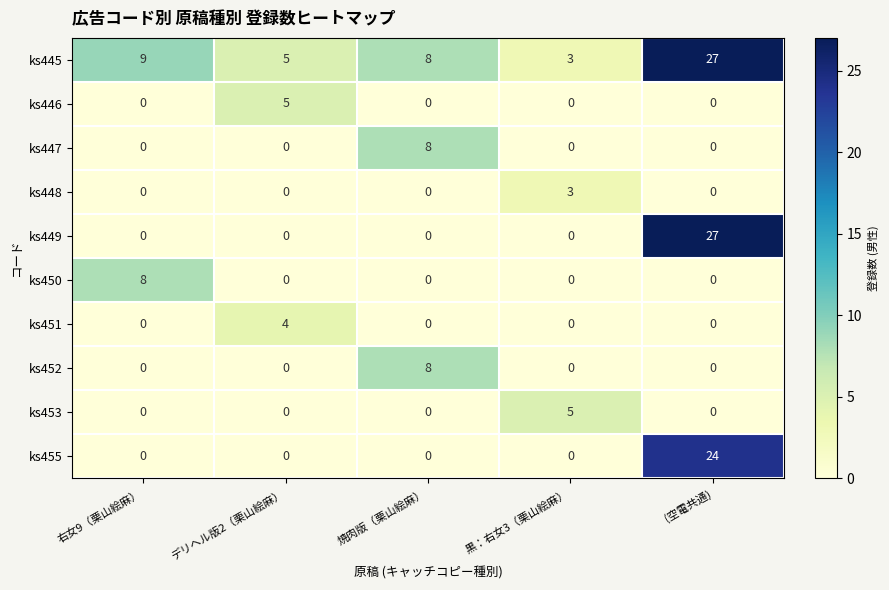

What is the spread (max minus min) of values at (空電共通)?

27